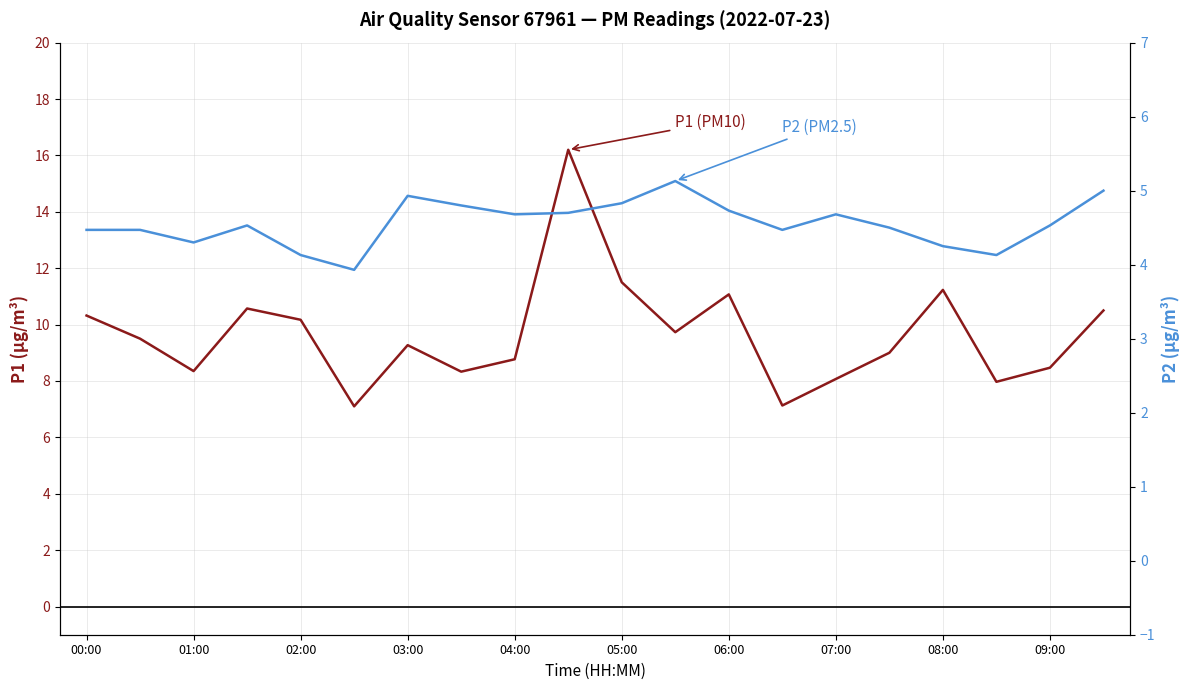

True or false: P2 has a value of 8.2 at 07:00.

False